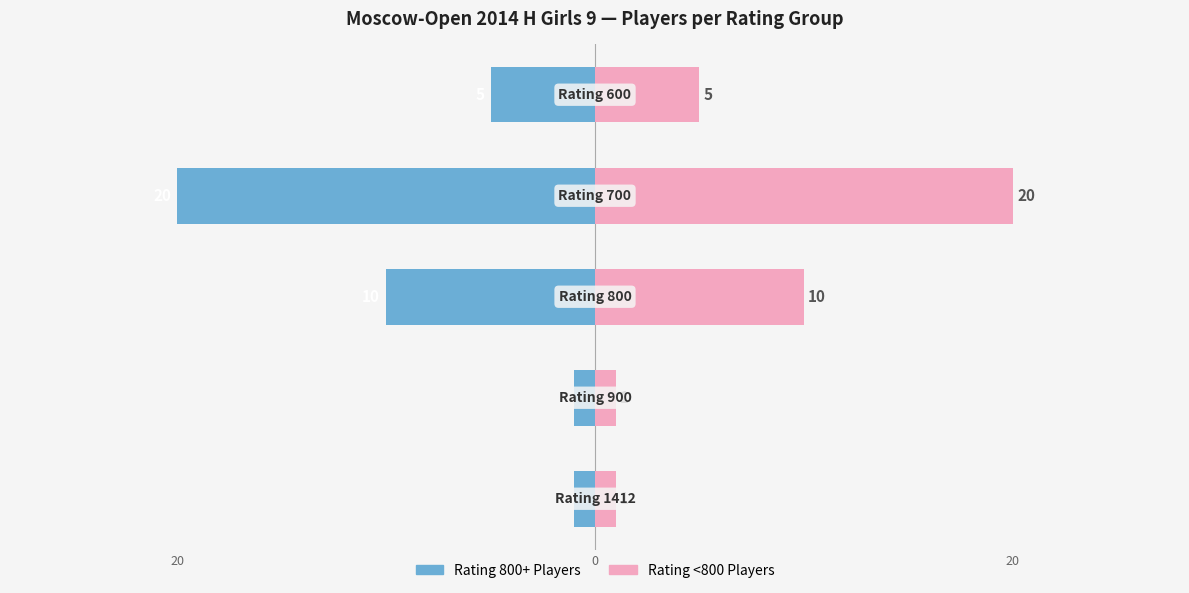

Does the chart contain stacked bars?

No